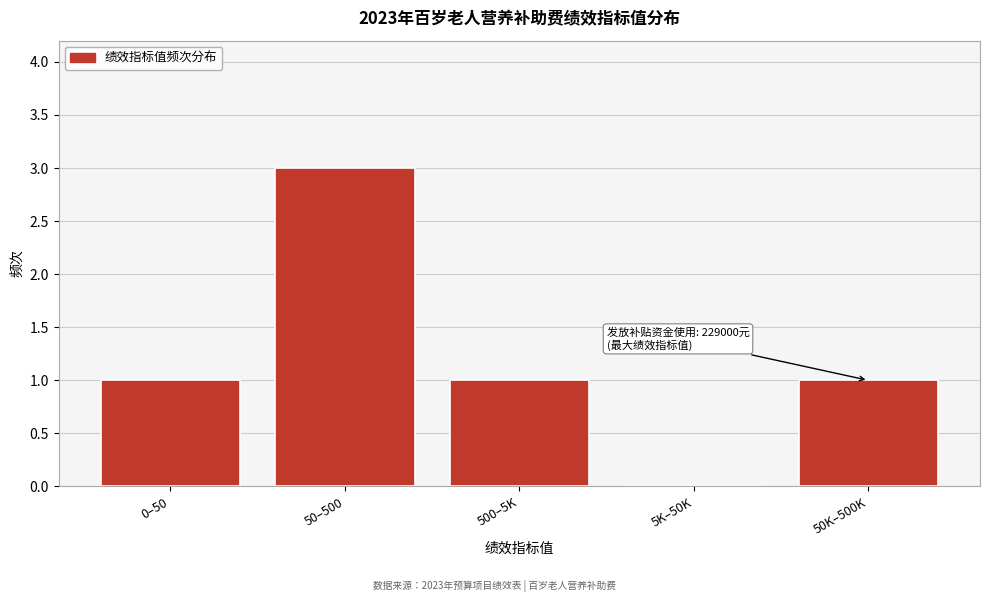

Reading left to right, what are all the values shown in this chart?

0–50=1	50–500=3	500–5K=1	5K–50K=0	50K–500K=1